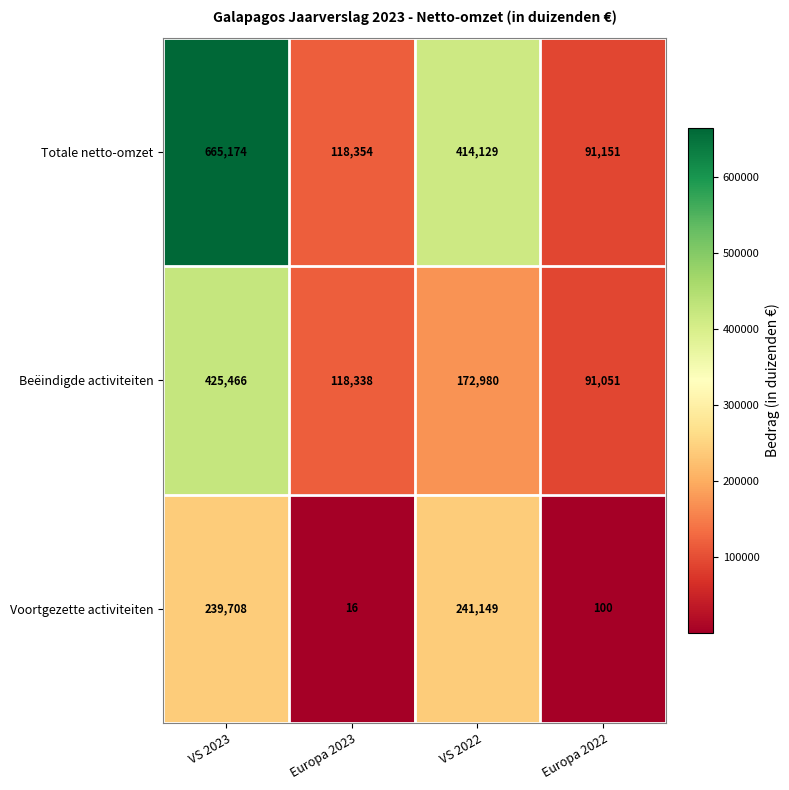

Is the value of Totale netto-omzet at VS 2023 greater than the value of Beëindigde activiteiten at Europa 2022?

Yes